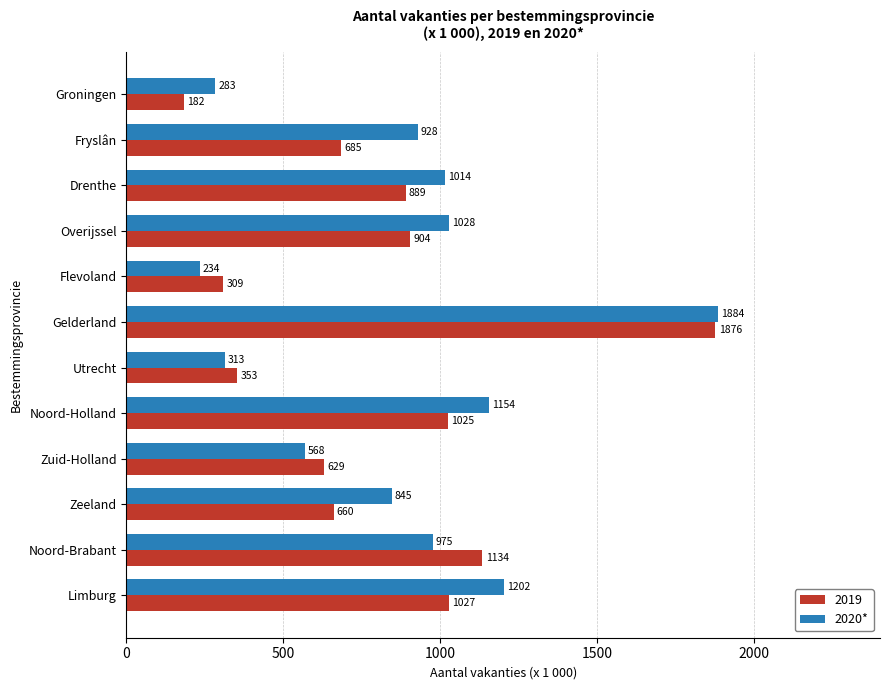

What is the maximum value for 2020*?

1884